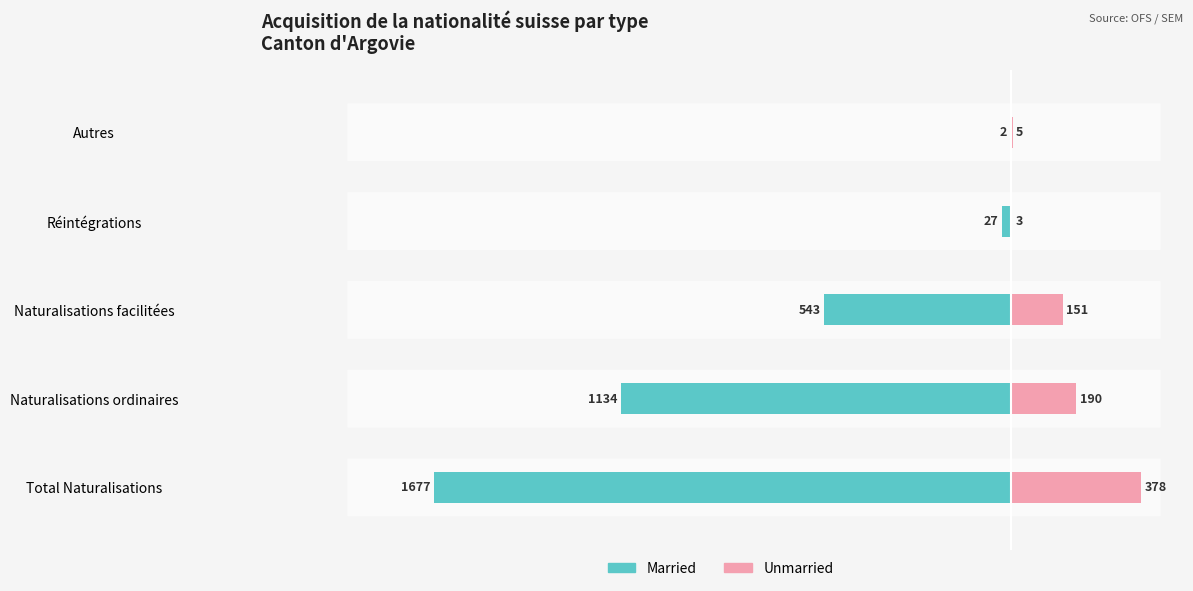

What is the difference between the second highest and second lowest values in the Married series?

1107